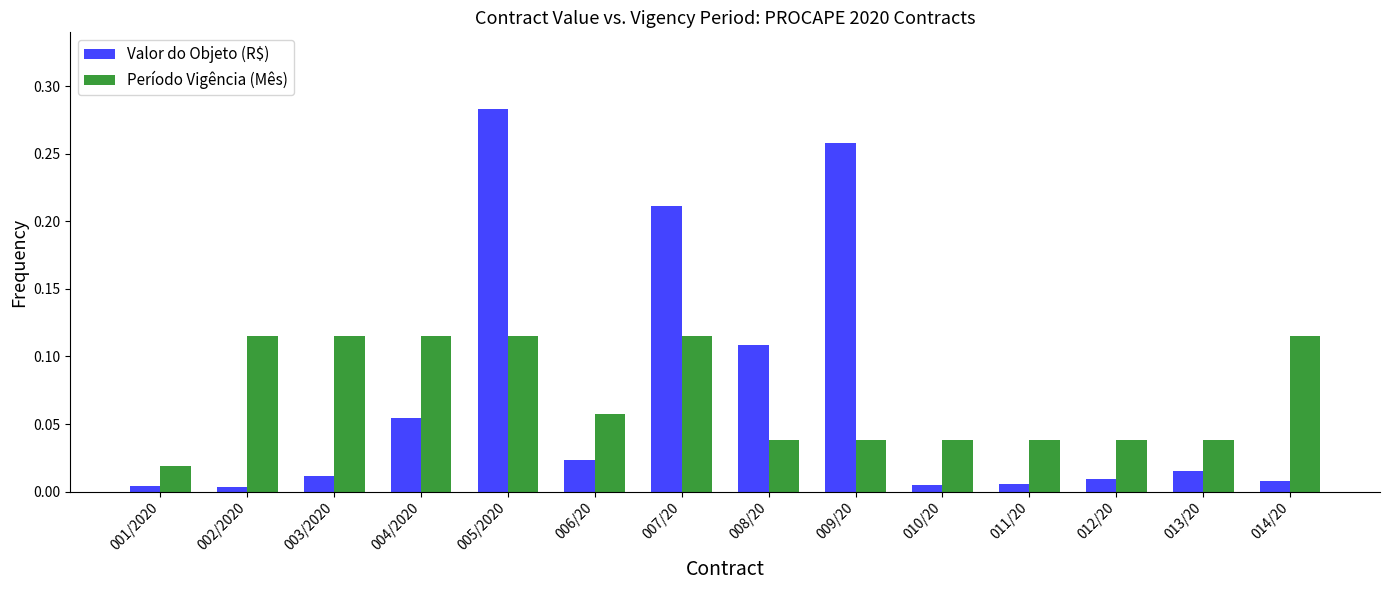

Which category has the highest value in the Valor do Objeto (R$) series?

005/2020